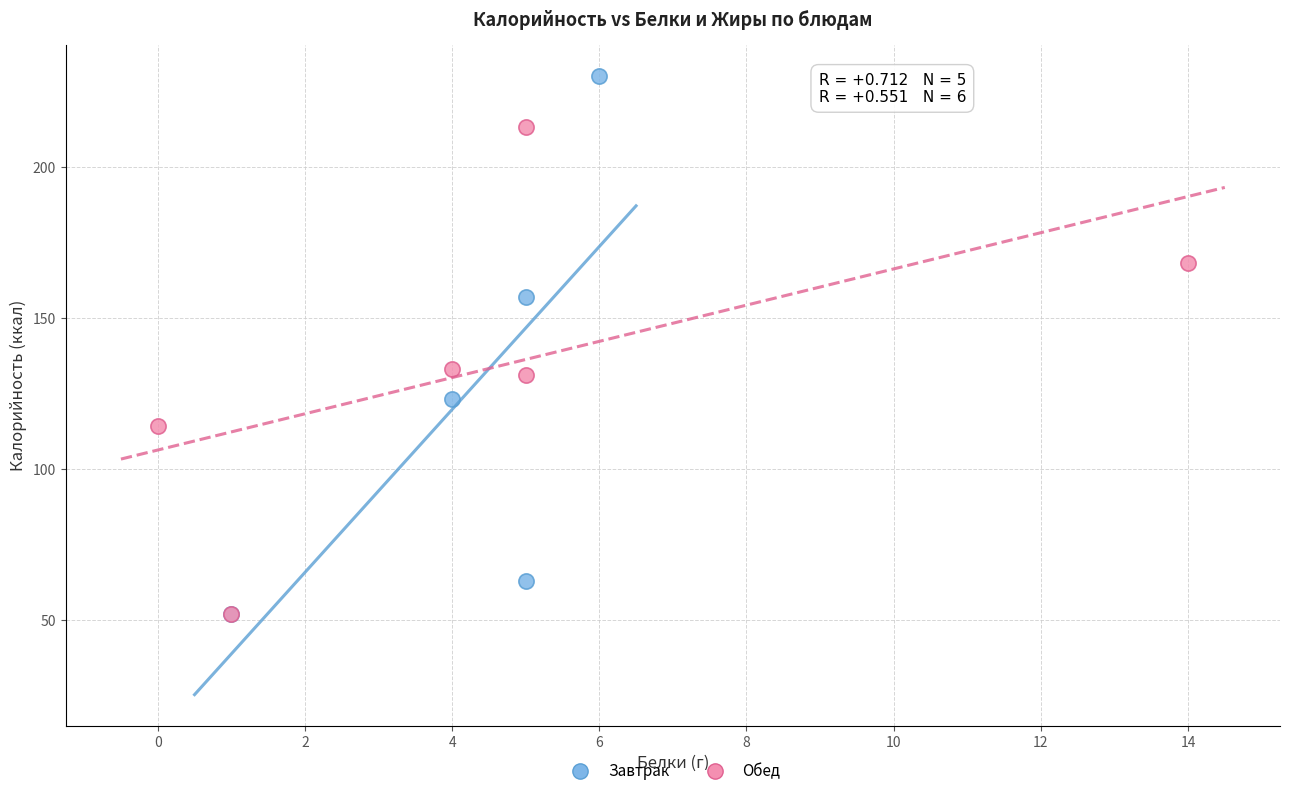

Which series reaches the maximum Y coordinate?

Завтрак